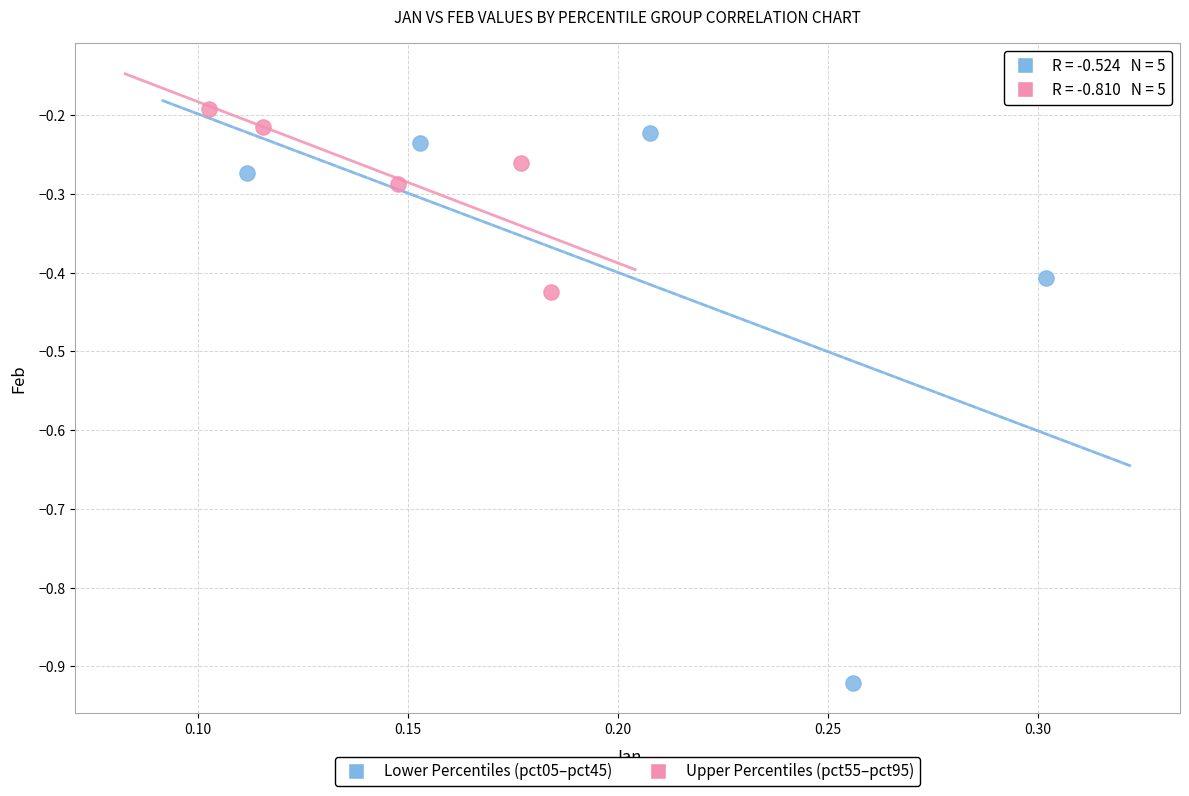

Which series reaches the minimum Y coordinate?

Lower Percentiles (pct05–pct45)